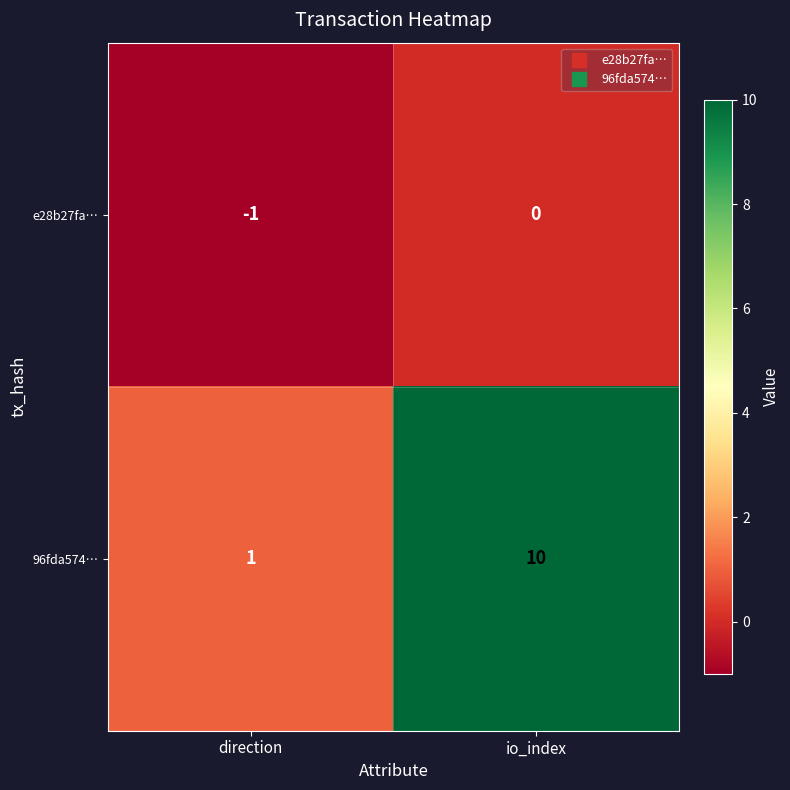

Is it true that e28b27fa… equals 1 at io_index?

False